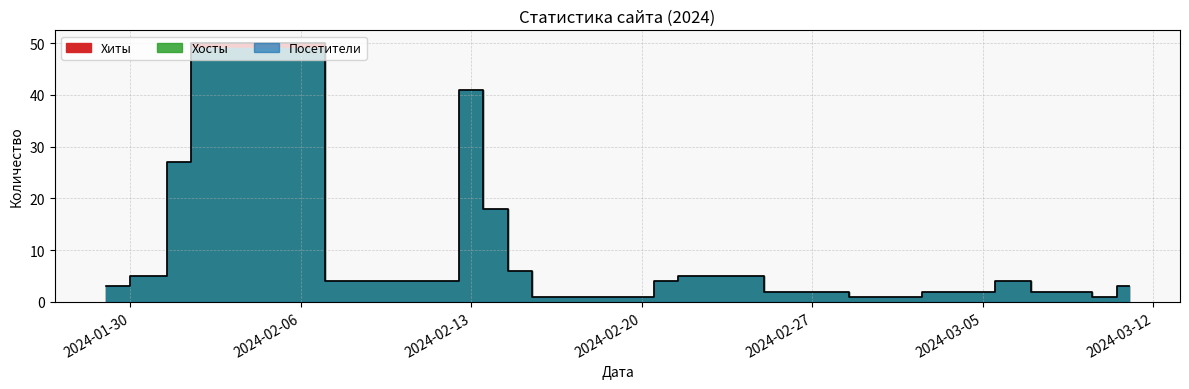

What is the difference between the second highest and second lowest values in the Хиты series?

40